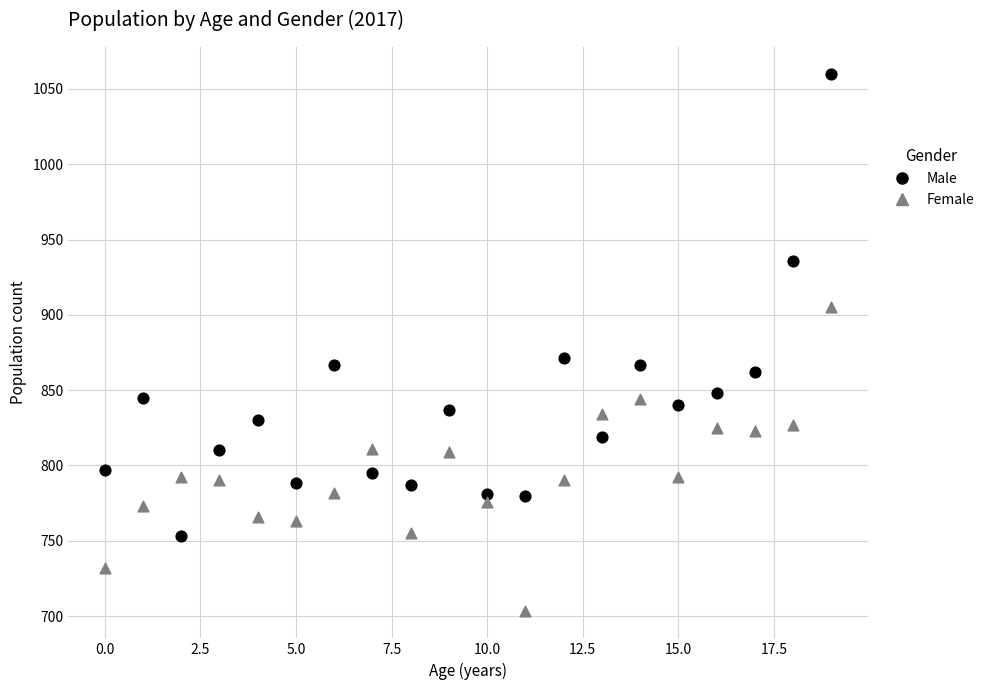

Which series contains the highest Y value?

Male